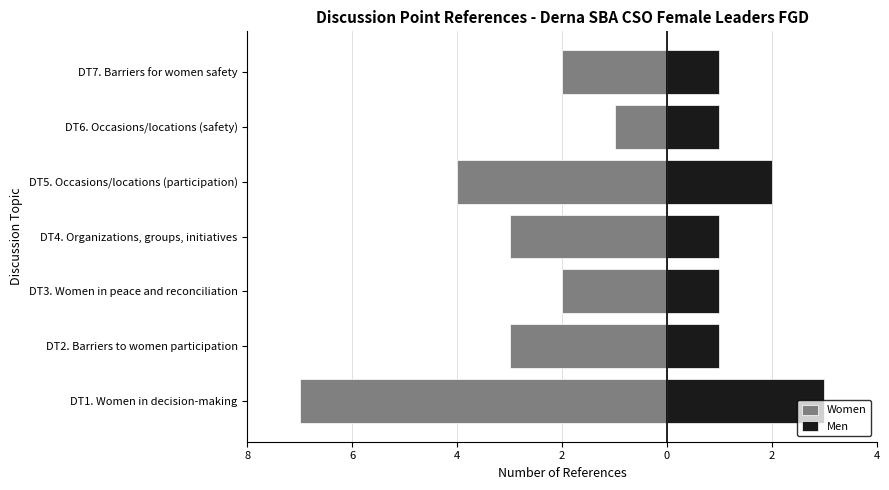

How many categories are shown in the chart?

7